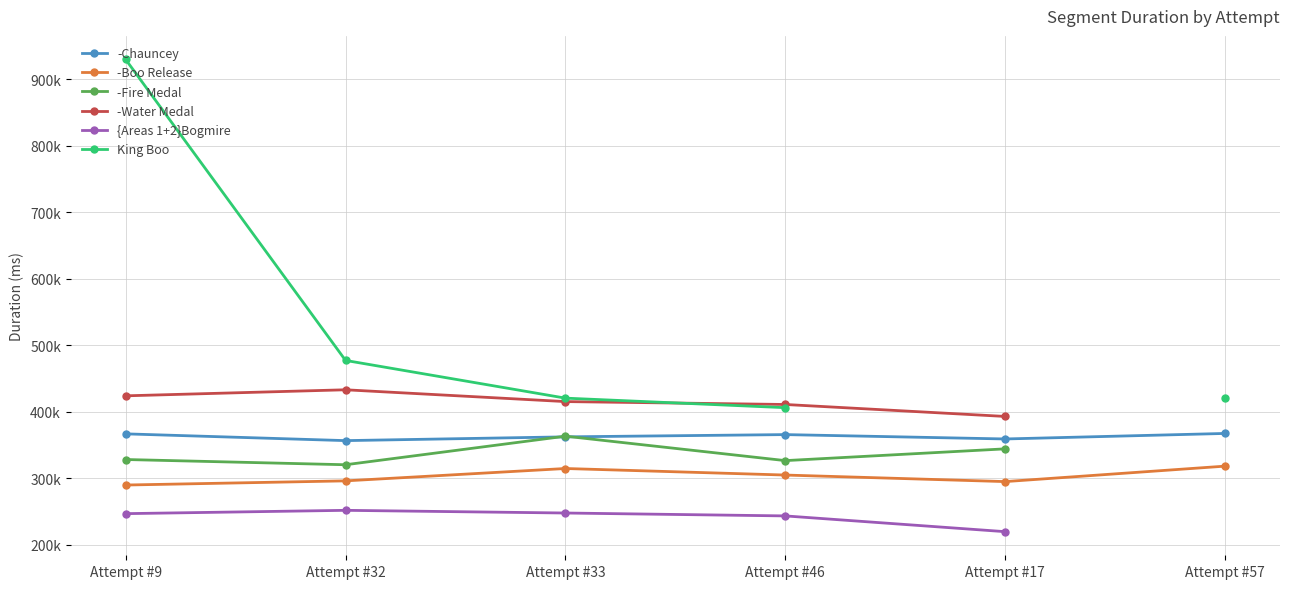

Which series ends up on top after the final intersection of -Chauncey and -Fire Medal?

-Chauncey